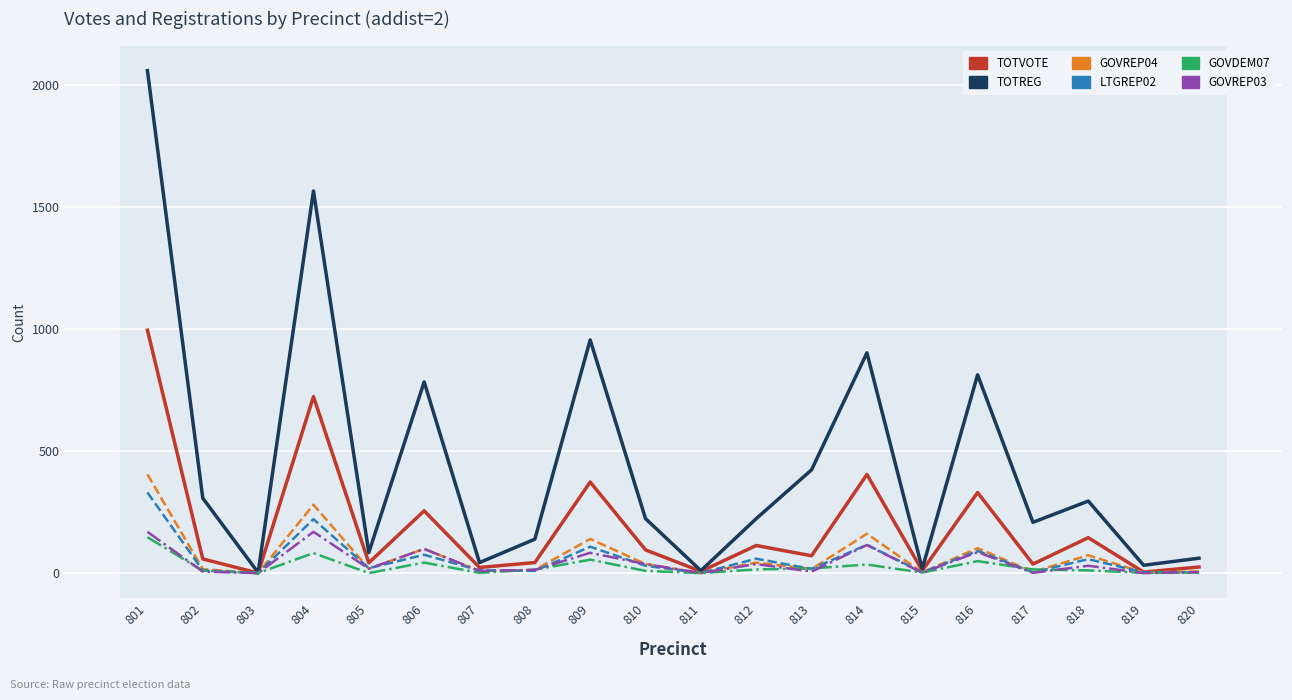

Which series changed the most between 807 and 818?

TOTREG